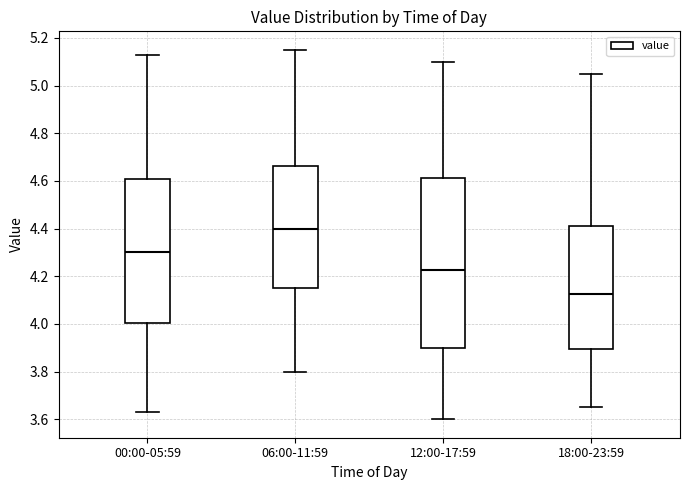

Where is the upper edge of the box for 00:00-05:59 on the y-axis? The values are not printed on the chart, so give them approximately, as read against the axis.

4.60